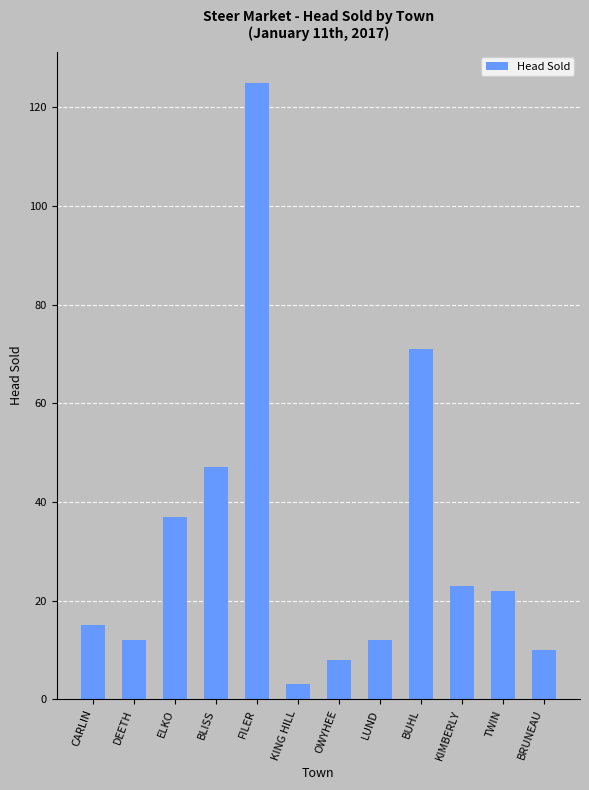

What is the label of the 11th bar from the left?

TWIN